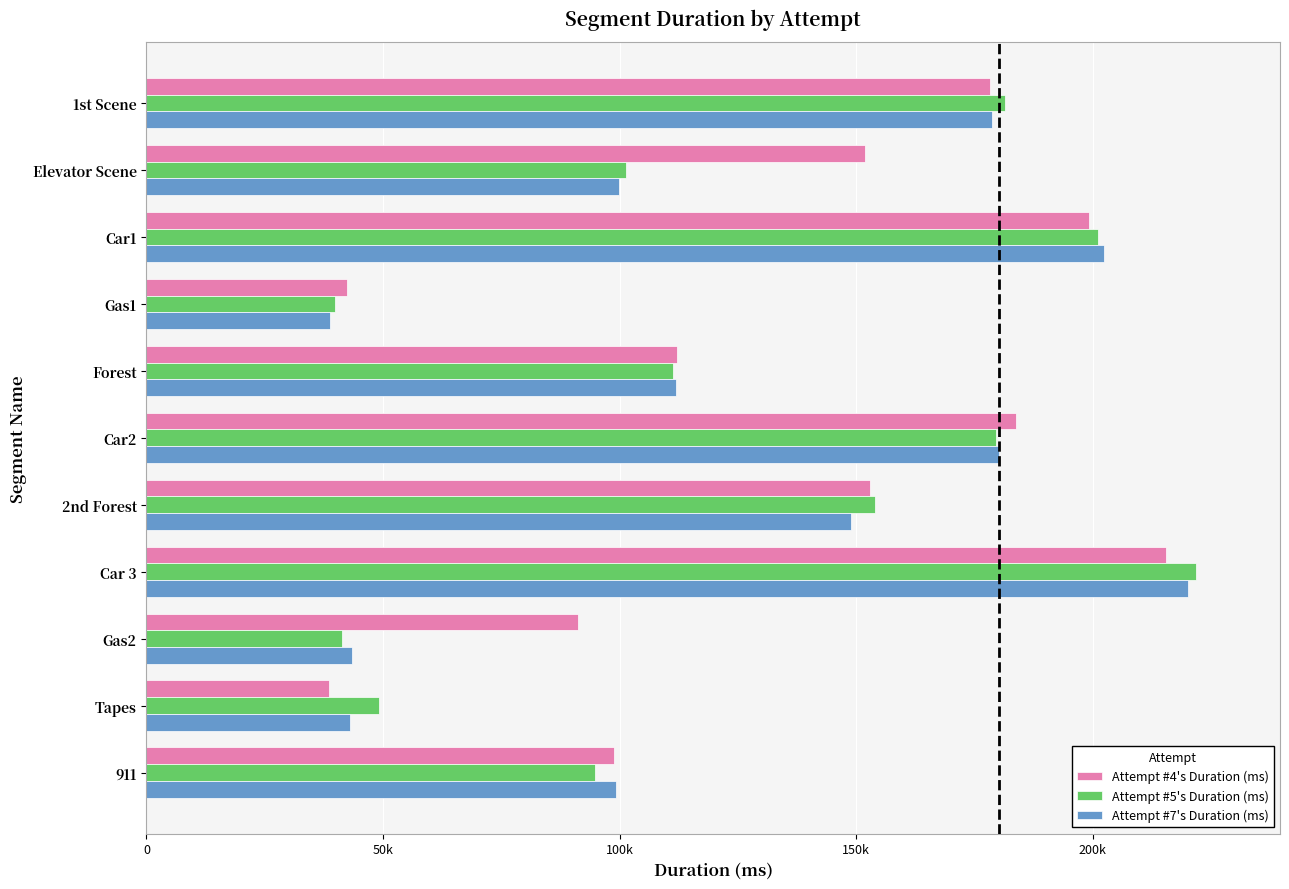

What are all the series names shown in the legend?

Attempt #4's Duration (ms), Attempt #5's Duration (ms), Attempt #7's Duration (ms)